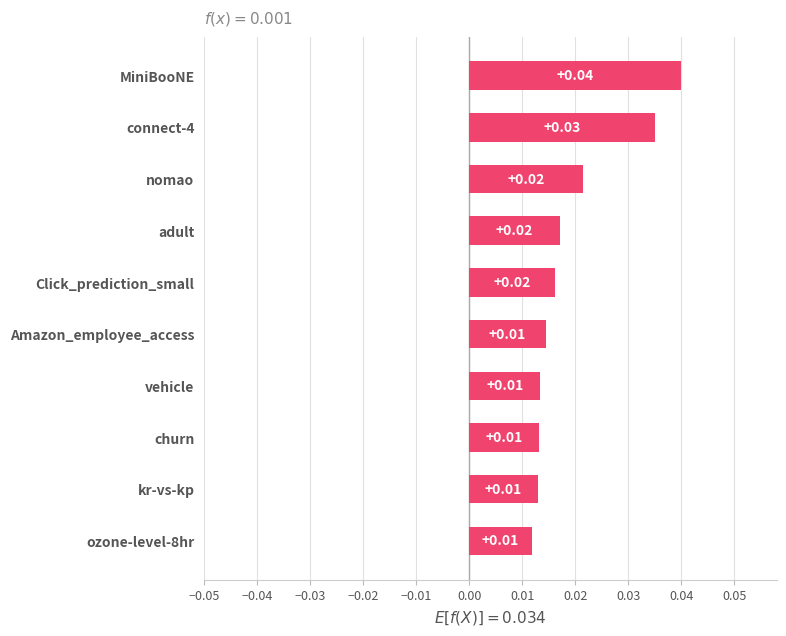

At which category does the chart reach its peak across all series?

MiniBooNE